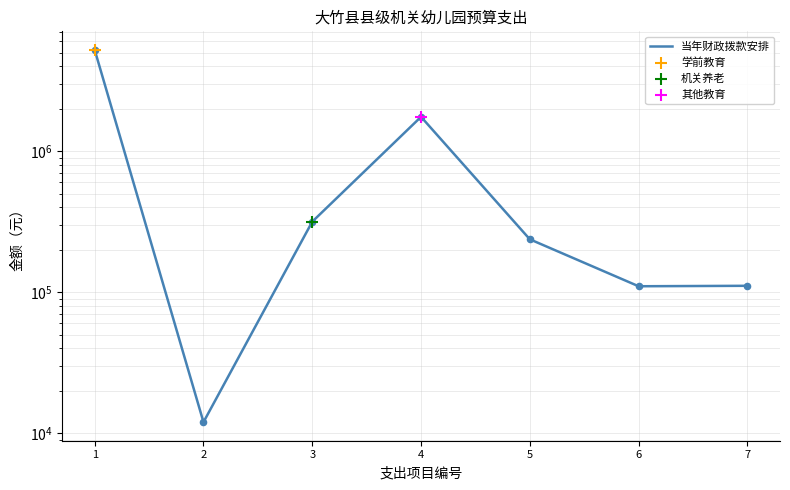

Which has a higher value, 2 or 4?

4